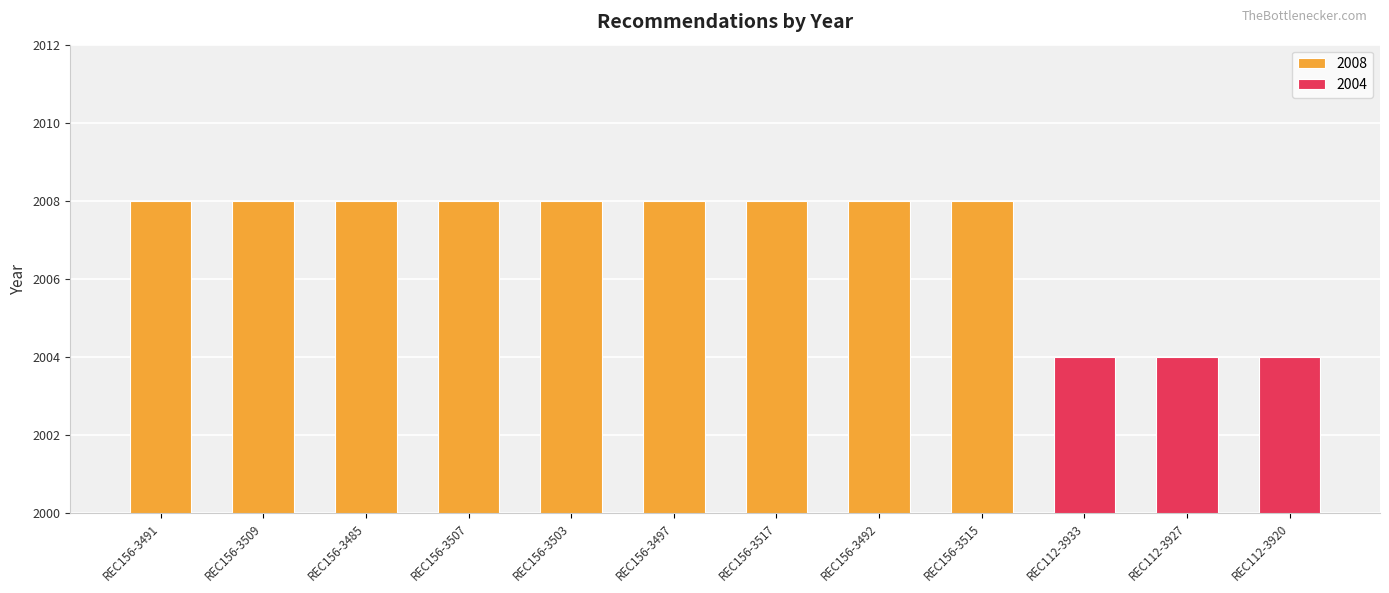

What is the maximum value shown in the chart?

2008